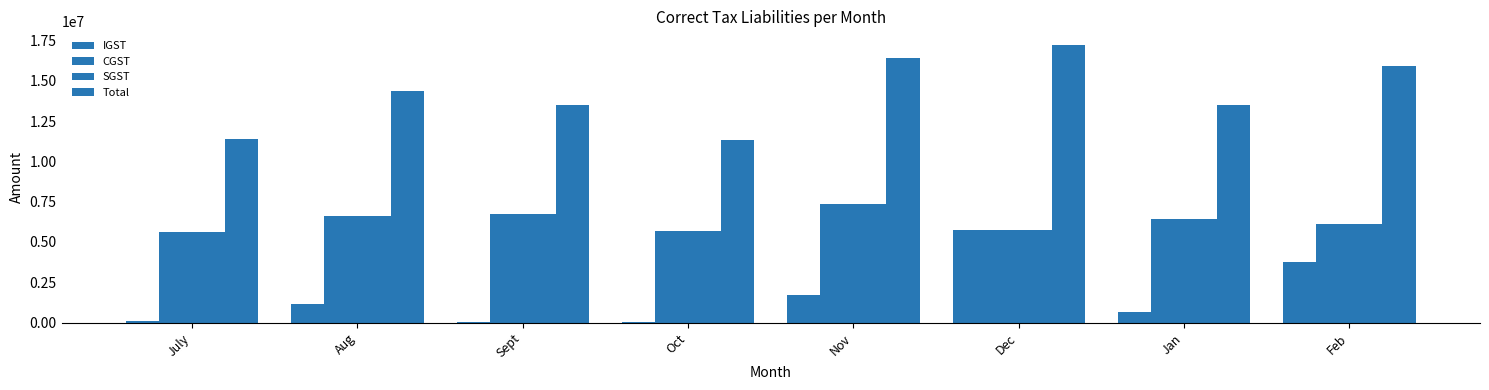

Which series has the widest spread of values?

Total